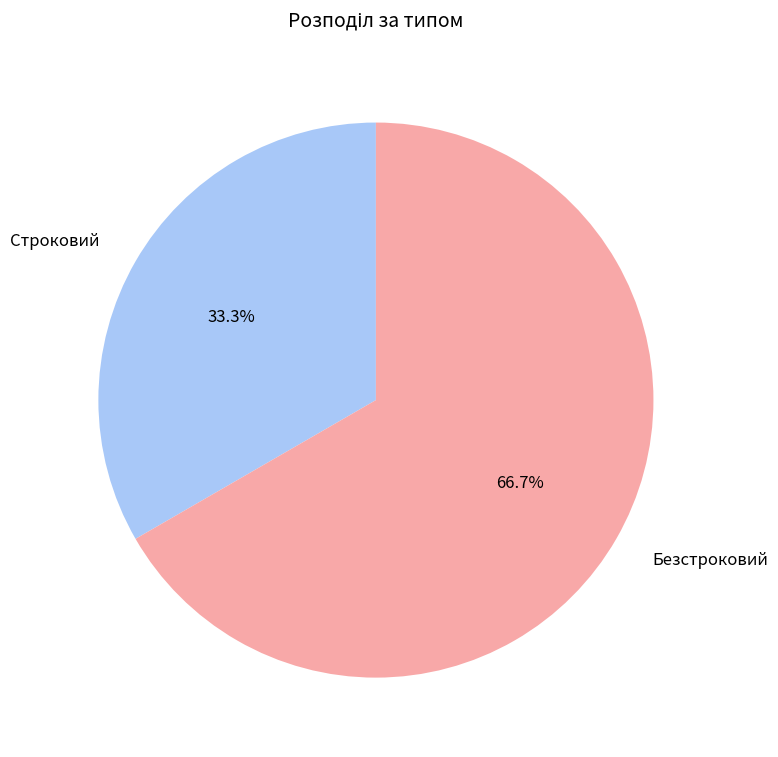

Which category accounts for the majority?

Безстроковий